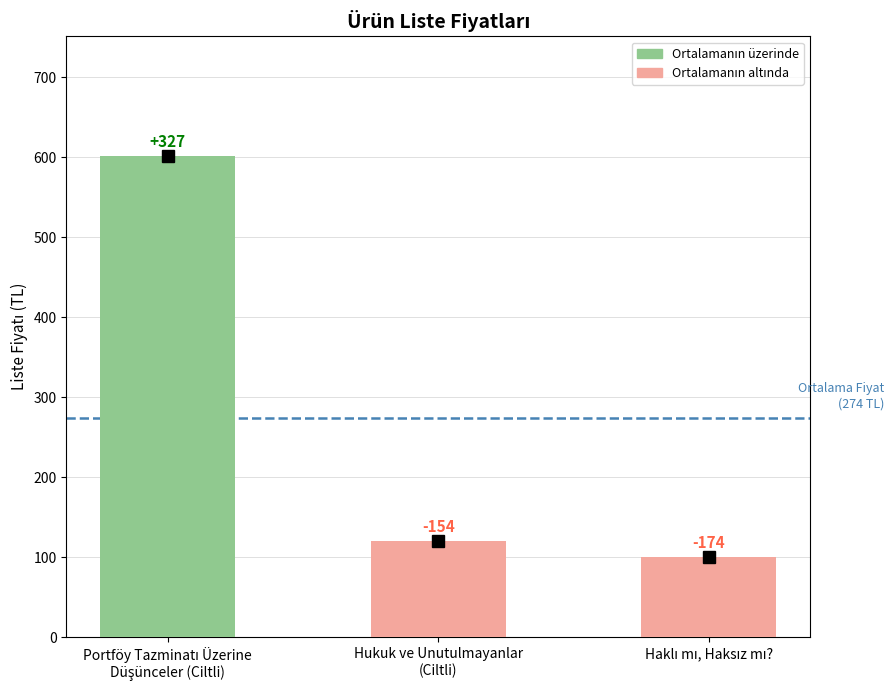

List the labels in order of value, smallest first.

Haklı mı, Haksız mı?, Hukuk ve Unutulmayanlar
(Ciltli), Portföy Tazminatı Üzerine
Düşünceler (Ciltli)